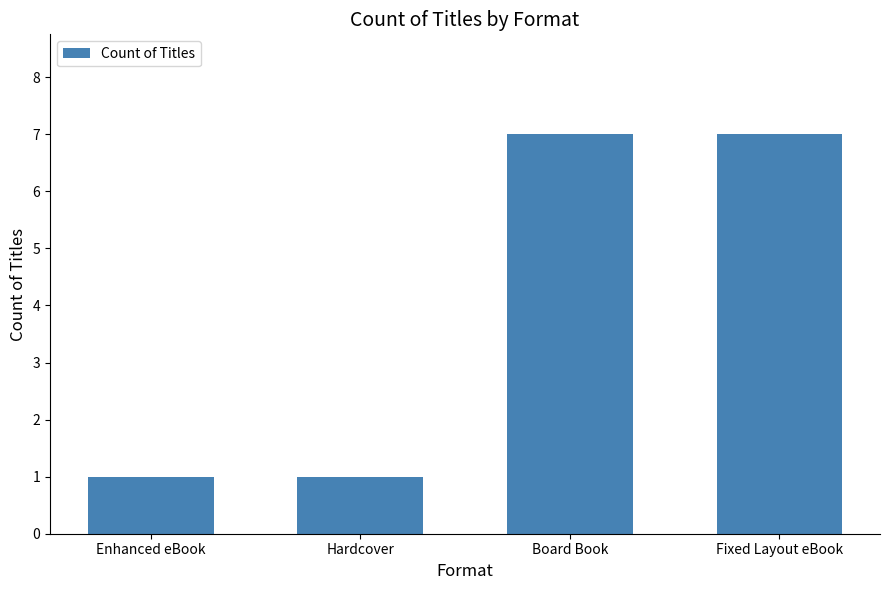

What is the average value?

4